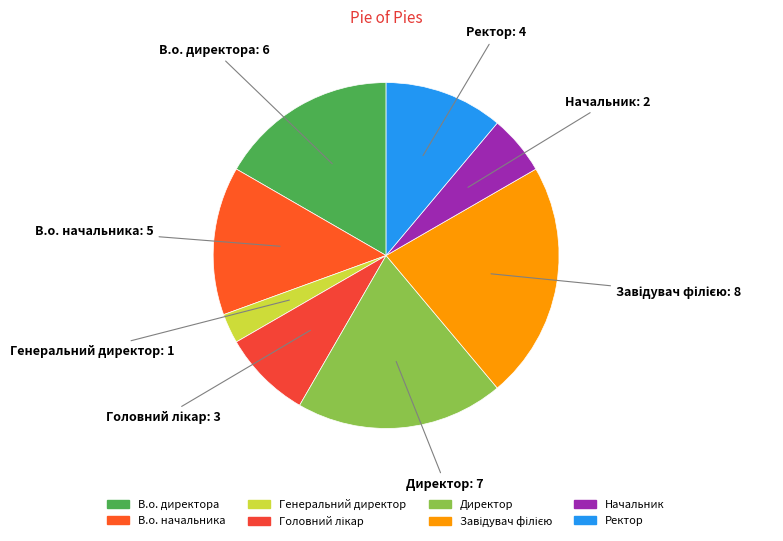

Is it true that В.о. начальника is 8% of the pie?

False